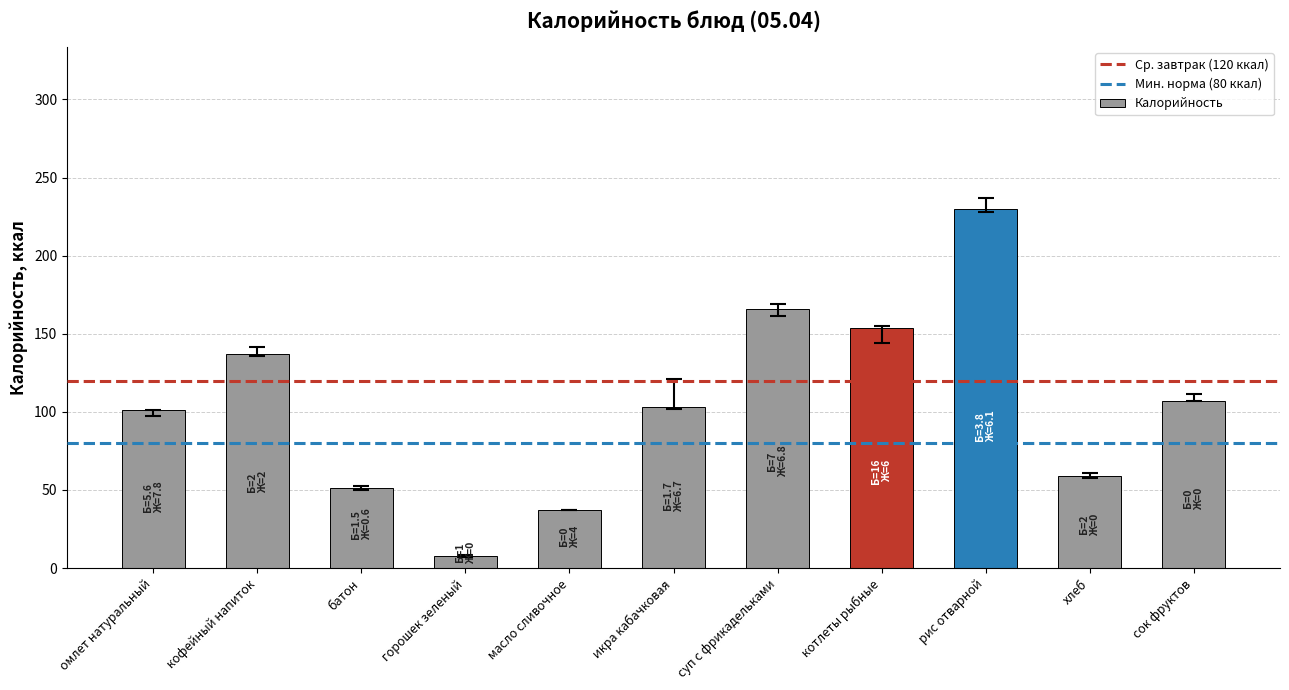

Between хлеб and горошек зеленый, which is larger?

хлеб